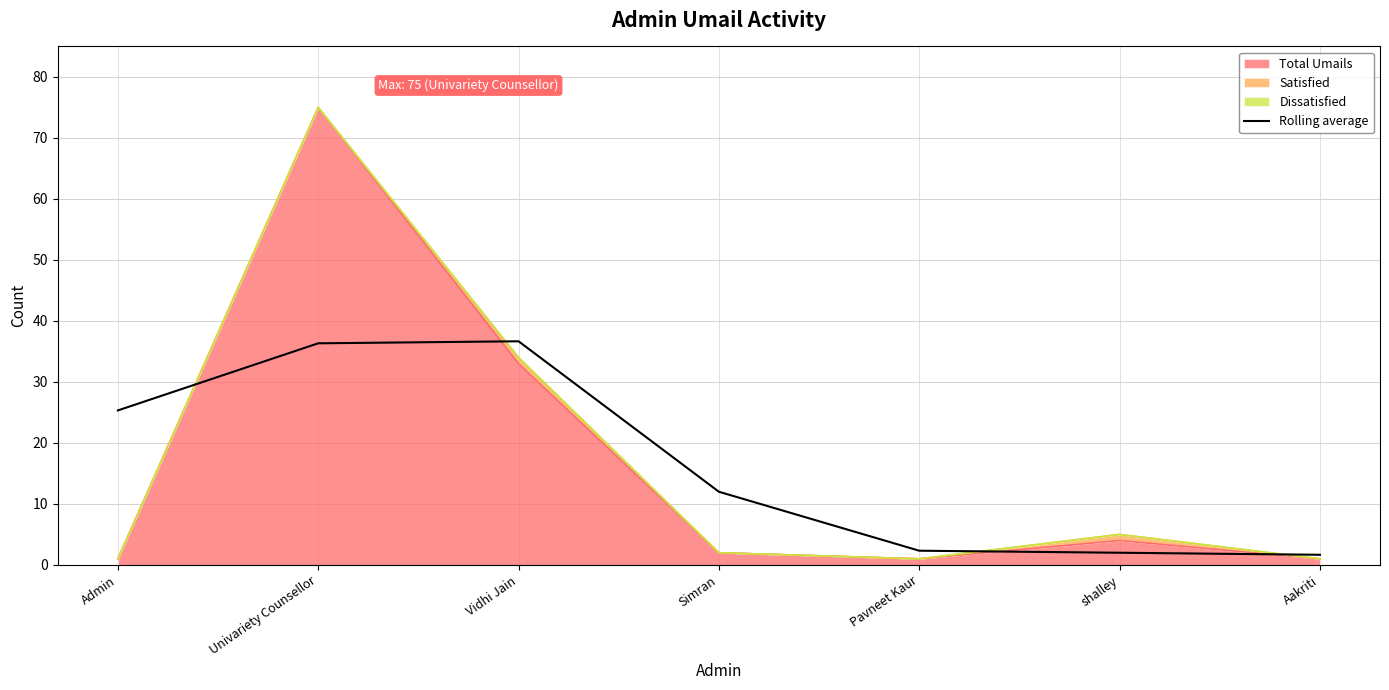

The chart shows a value of 36.7 at Vidhi Jain. True or false?

True